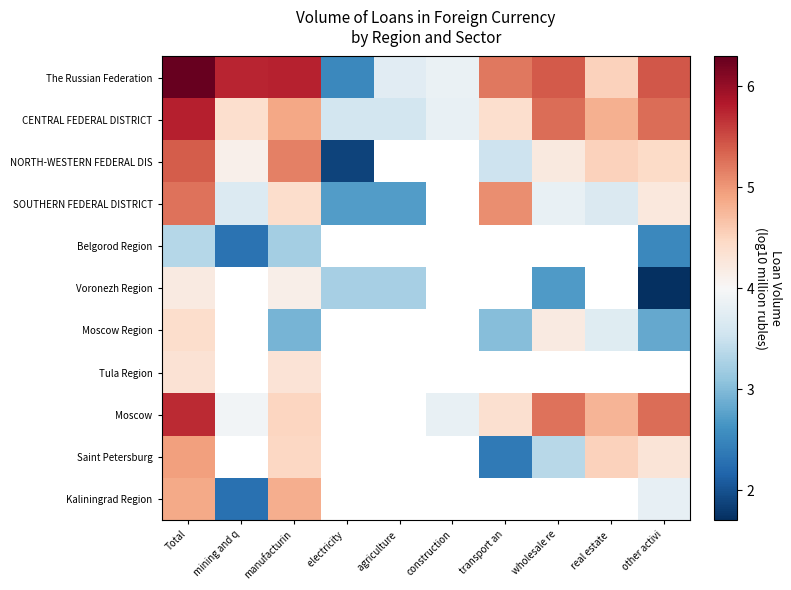

What is the difference between the highest and lowest values at electricity ?

1.7